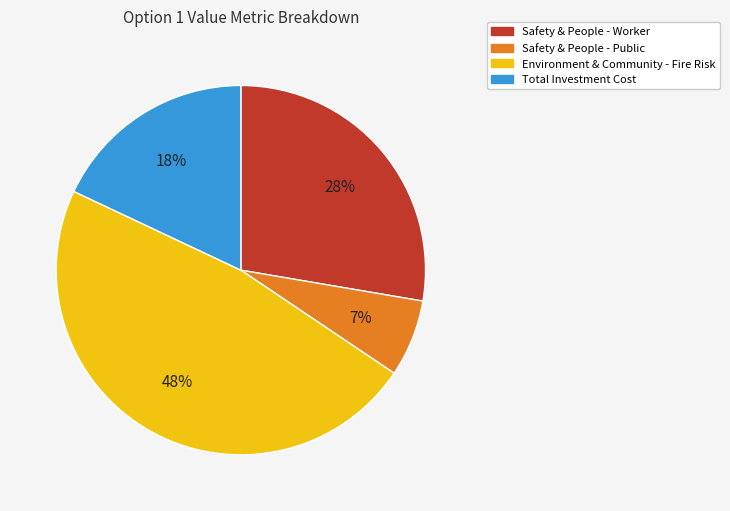

True or false: Total Investment Cost accounts for 18% of the total.

True